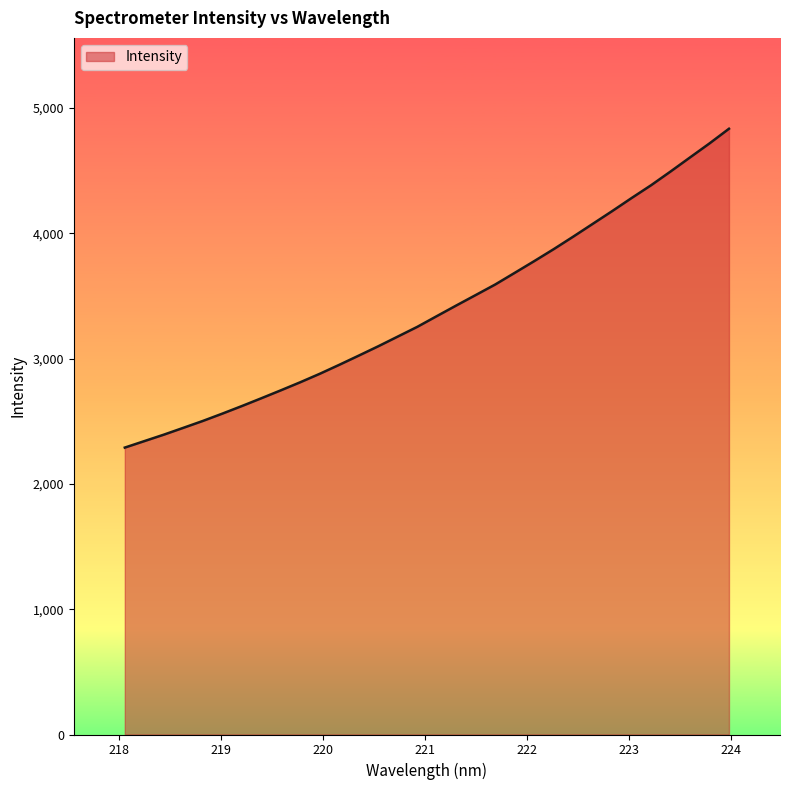

What is the minimum value shown in the chart?

2289.1